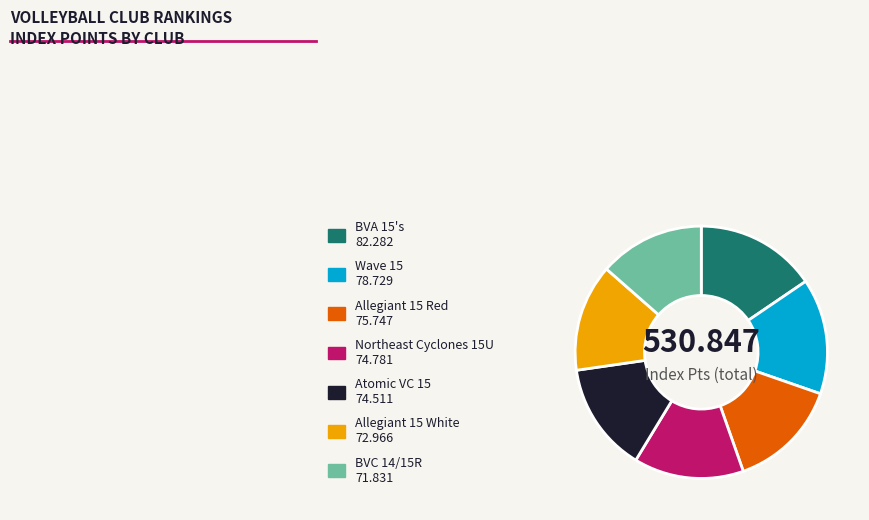

Is there any slice that represents more than half of the pie?

No